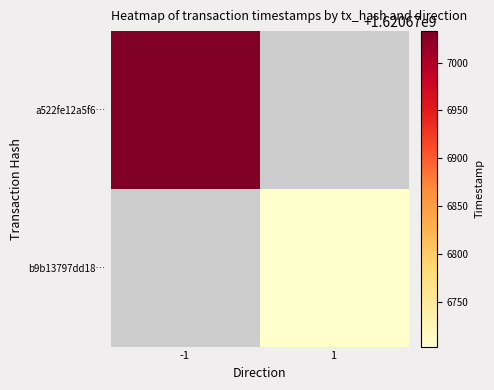

How many categories are shown in the chart?

2